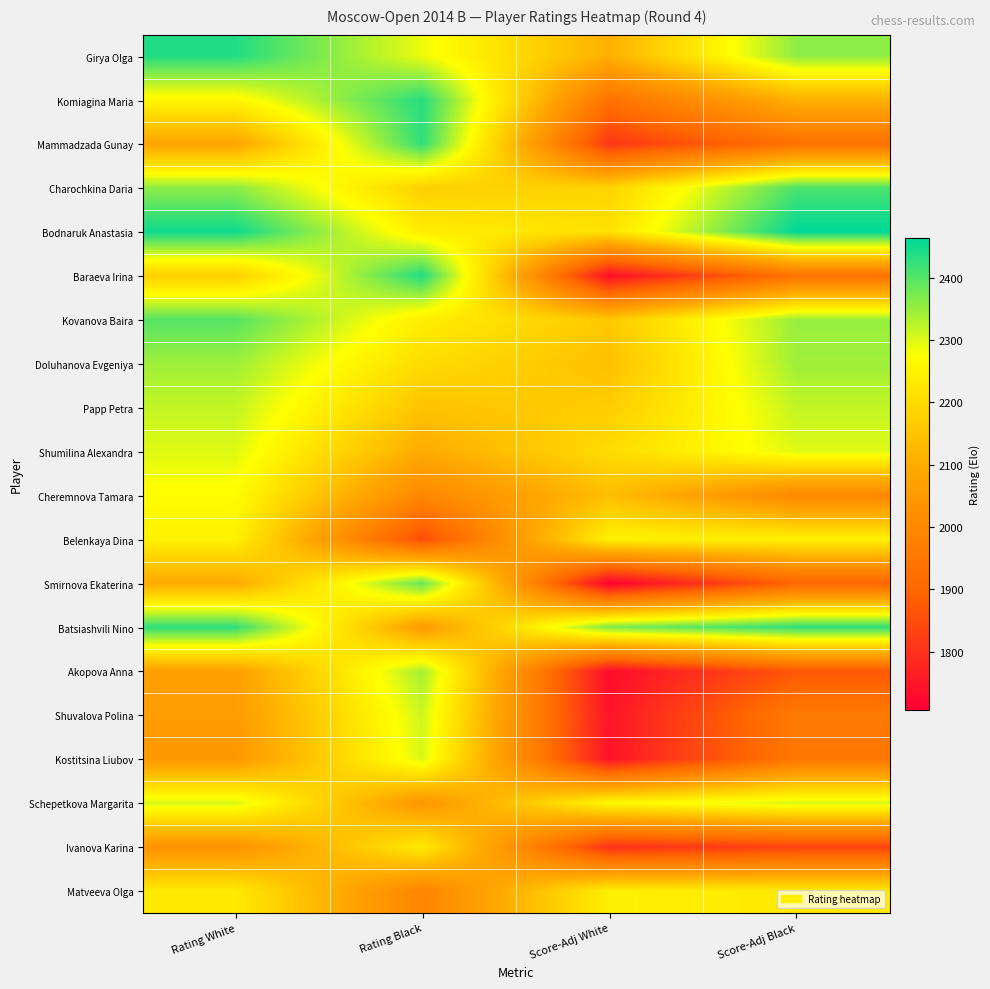

Reading left to right, extract all data points from this chart.

Girya Olga: Rating White=2438	Rating Black=2288	Score-Adj White=2108	Score-Adj Black=2358
Komiagina Maria: Rating White=2259	Rating Black=2433	Score-Adj White=1934	Score-Adj Black=2109
Mammadzada Gunay: Rating White=2080	Rating Black=2428	Score-Adj White=1808	Score-Adj Black=1930
Charochkina Daria: Rating White=2359	Rating Black=2176	Score-Adj White=2183	Score-Adj Black=2408
Bodnaruk Anastasia: Rating White=2452	Rating Black=2238	Score-Adj White=2214	Score-Adj Black=2464
Baraeva Irina: Rating White=2174	Rating Black=2439	Score-Adj White=1735	Score-Adj Black=1935
Kovanova Baira: Rating White=2400	Rating Black=2241	Score-Adj White=2159	Score-Adj Black=2350
Doluhanova Evgeniya: Rating White=2345	Rating Black=2202	Score-Adj White=2143	Score-Adj Black=2345
Papp Petra: Rating White=2319	Rating Black=2149	Score-Adj White=2170	Score-Adj Black=2319
Shumilina Alexandra: Rating White=2298	Rating Black=2097	Score-Adj White=2201	Score-Adj Black=2298
Cheremnova Tamara: Rating White=2269	Rating Black=1997	Score-Adj White=2138	Score-Adj Black=1997
Belenkaya Dina: Rating White=2246	Rating Black=1847	Score-Adj White=2247	Score-Adj Black=2246
Smirnova Ekaterina: Rating White=2095	Rating Black=2388	Score-Adj White=1707	Score-Adj Black=1895
Batsiashvili Nino: Rating White=2428	Rating Black=2057	Score-Adj White=2371	Score-Adj Black=2428
Akopova Anna: Rating White=2069	Rating Black=2340	Score-Adj White=1729	Score-Adj Black=1869
Shuvalova Polina: Rating White=2057	Rating Black=2312	Score-Adj White=1745	Score-Adj Black=1957
Kostitsina Liubov: Rating White=2047	Rating Black=2303	Score-Adj White=1744	Score-Adj Black=1947
Schepetkova Margarita: Rating White=2303	Rating Black=2041	Score-Adj White=2262	Score-Adj Black=2303
Ivanova Karina: Rating White=2030	Rating Black=2232	Score-Adj White=1798	Score-Adj Black=1830
Matveeva Olga: Rating White=2230	Rating Black=1989	Score-Adj White=2241	Score-Adj Black=2230